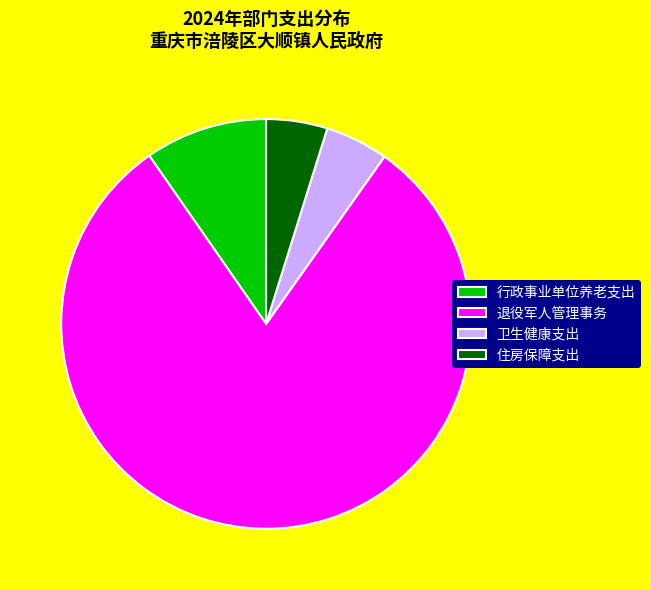

Is the sum of 卫生健康支出 and 行政事业单位养老支出 greater than half?

No